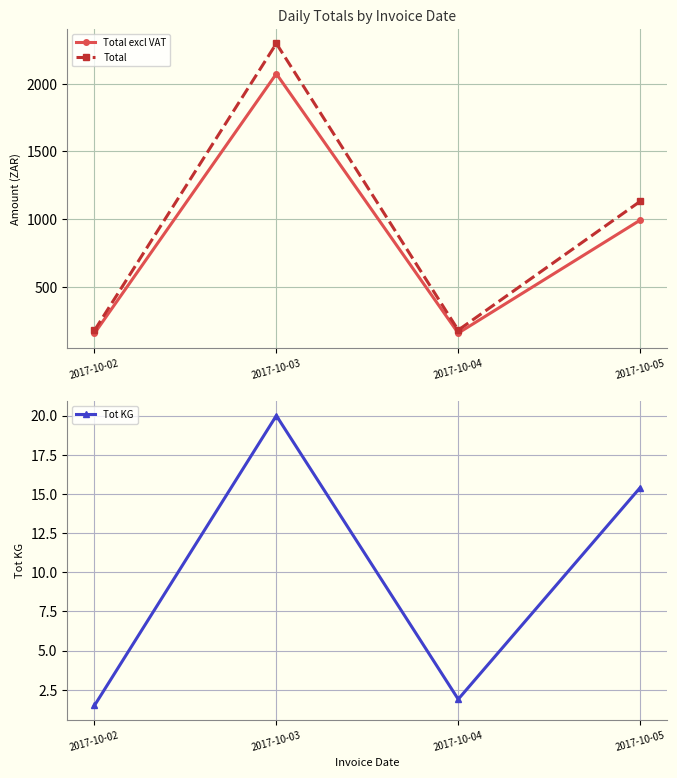

True or false: Total excl VAT has a value of 385.2 at 2017-10-05.

False